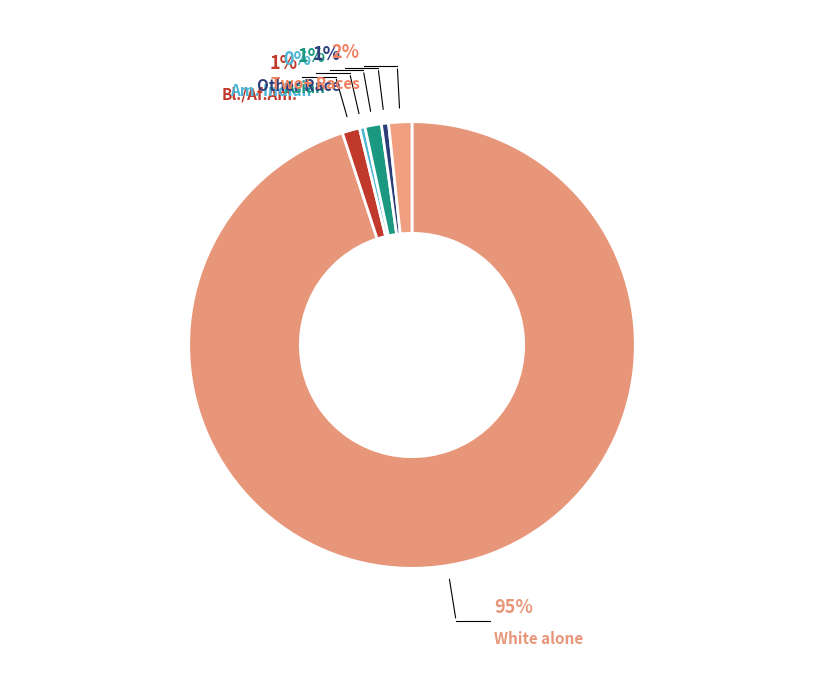

Combined, do Black or African American alone and Asian alone account for over 50%?

No